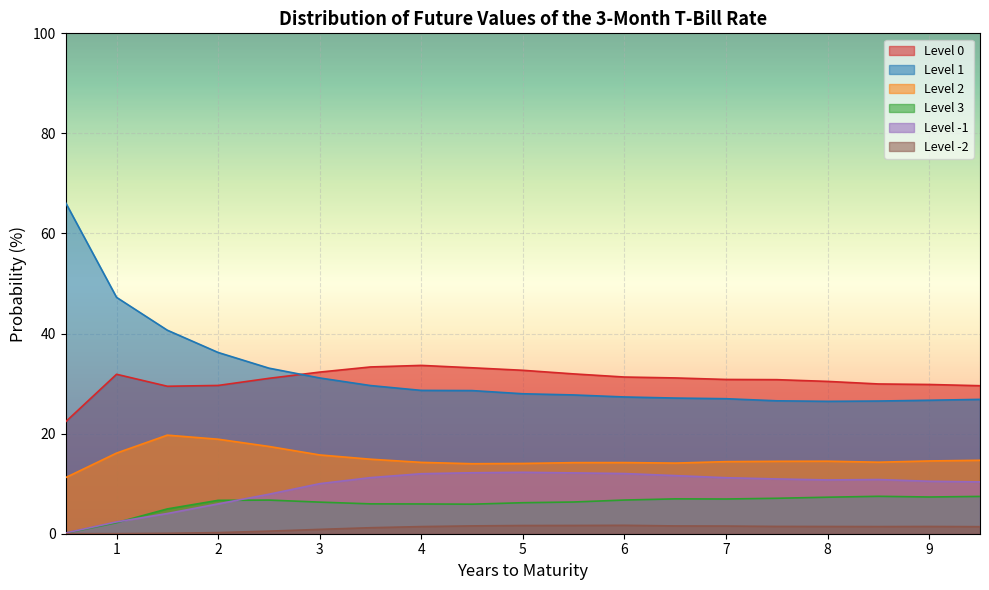

Reading right to left, what are all the values shown in this chart?

Level 0: 9.5=29.6	9.0=29.8	8.5=29.9	8.0=30.4	7.5=30.8	7.0=30.8	6.5=31.1	6.0=31.3	5.5=31.9	5.0=32.7	4.5=33.2	4.0=33.6	3.5=33.3	3.0=32.3	2.5=31.1	2.0=29.6	1.5=29.5	1.0=31.9	0.5=22.4
Level 1: 9.5=26.8	9.0=26.7	8.5=26.5	8.0=26.5	7.5=26.6	7.0=27.0	6.5=27.1	6.0=27.3	5.5=27.7	5.0=28.0	4.5=28.6	4.0=28.6	3.5=29.6	3.0=31.1	2.5=33.1	2.0=36.2	1.5=40.7	1.0=47.2	0.5=66.1
Level 2: 9.5=14.7	9.0=14.5	8.5=14.3	8.0=14.5	7.5=14.5	7.0=14.4	6.5=14.1	6.0=14.2	5.5=14.2	5.0=14.0	4.5=14.0	4.0=14.3	3.5=14.9	3.0=15.7	2.5=17.4	2.0=18.9	1.5=19.7	1.0=16.1	0.5=11.2
Level 3: 9.5=7.5	9.0=7.3	8.5=7.5	8.0=7.3	7.5=7.1	7.0=6.9	6.5=7.0	6.0=6.7	5.5=6.3	5.0=6.2	4.5=5.9	4.0=5.9	3.5=6.0	3.0=6.3	2.5=6.7	2.0=6.7	1.5=5.0	1.0=2.2	0.5=0.1
Level -1: 9.5=10.4	9.0=10.5	8.5=10.8	8.0=10.7	7.5=10.9	7.0=11.2	6.5=11.6	6.0=12.0	5.5=12.2	5.0=12.3	4.5=12.2	4.0=12.0	3.5=11.2	3.0=10.0	2.5=7.9	2.0=6.0	1.5=4.0	1.0=2.4	0.5=0.2
Level -2: 9.5=1.4	9.0=1.5	8.5=1.4	8.0=1.4	7.5=1.5	7.0=1.5	6.5=1.6	6.0=1.7	5.5=1.7	5.0=1.6	4.5=1.6	4.0=1.4	3.5=1.2	3.0=0.9	2.5=0.5	2.0=0.2	1.5=0.1	1.0=0.0	0.5=0.0